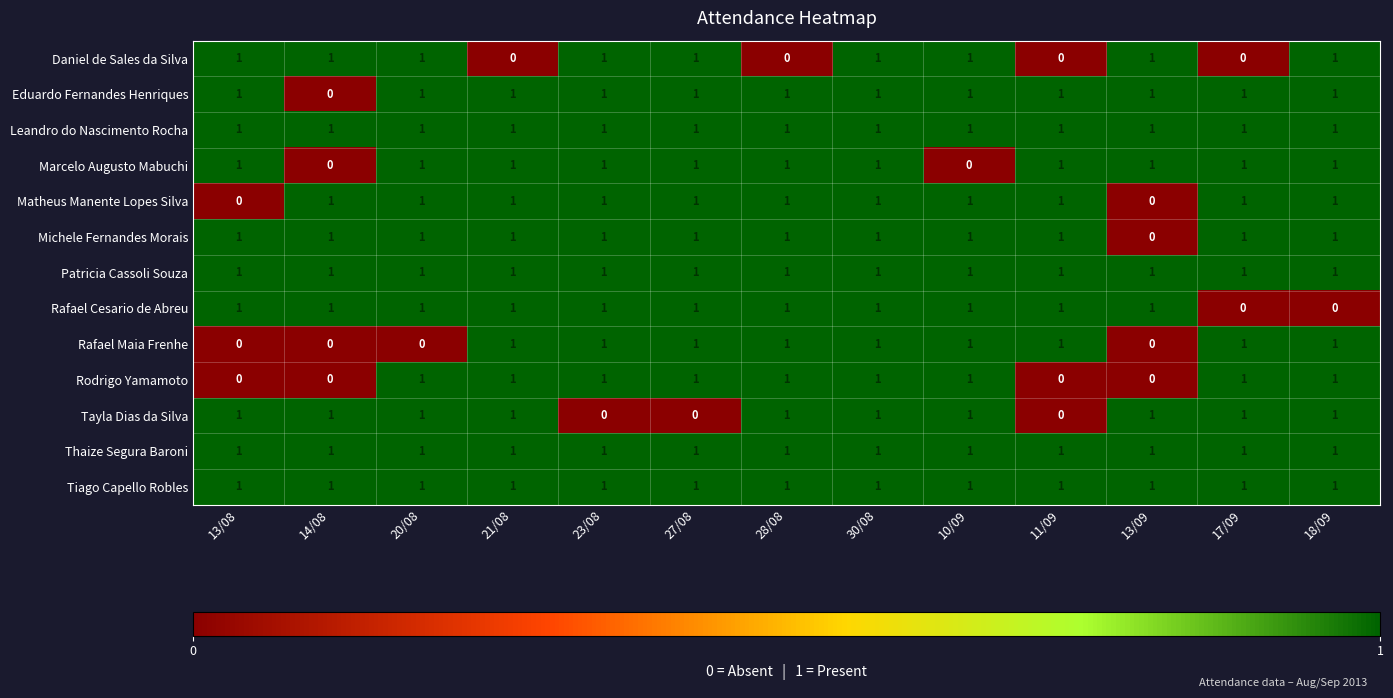

At which category is the sum across all series the highest?

30/08